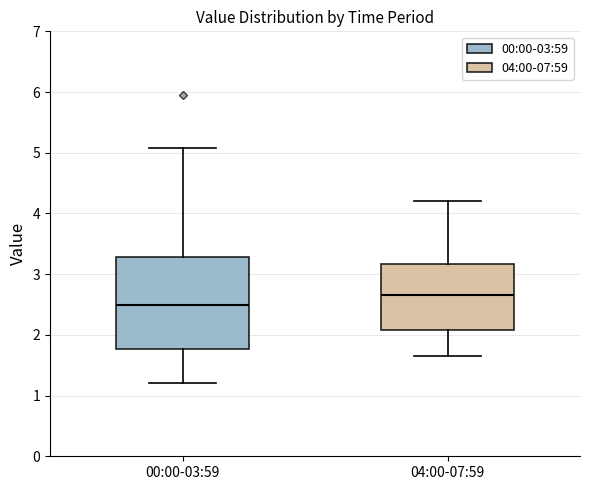

Reading left to right, read every box against the y-axis: the position of its median line, the range the box covers, and the ends of its whiskers. The values are not printed on the chart, so give them approximately, as read against the axis.

00:00-03:59: median 2.5, box 1.8 to 3.3, whiskers 1.2 to 5.1
04:00-07:59: median 2.7, box 2.1 to 3.2, whiskers 1.7 to 4.2